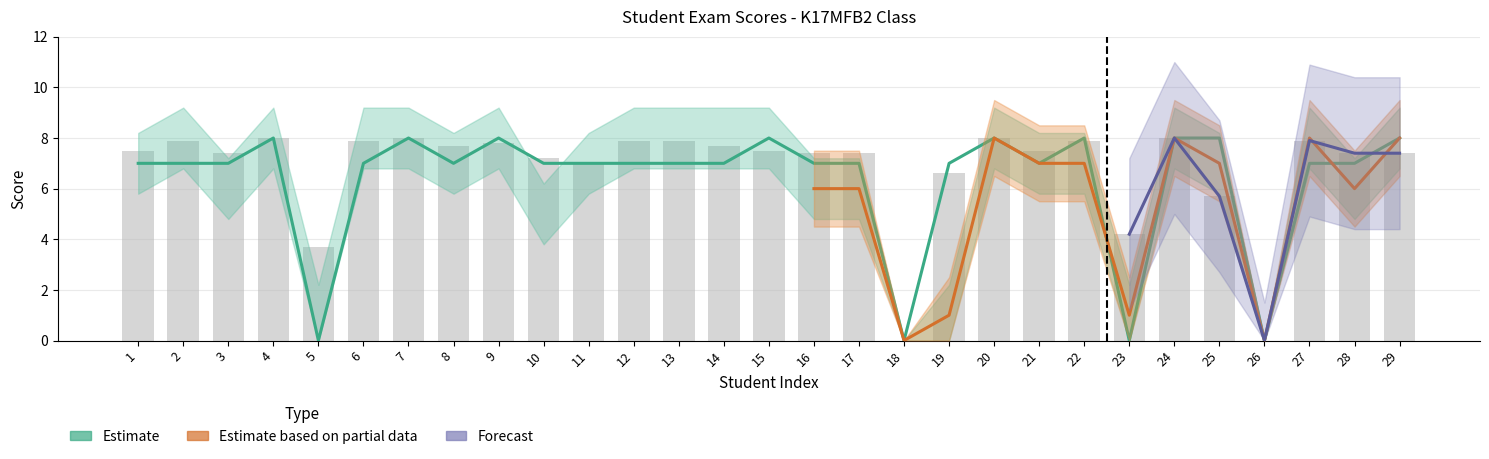

Which category has the lowest value across all series?

18